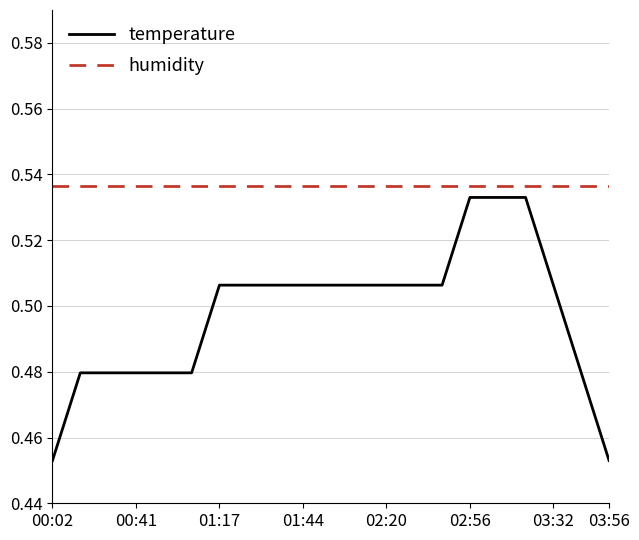

Which series has the widest spread of values?

temperature